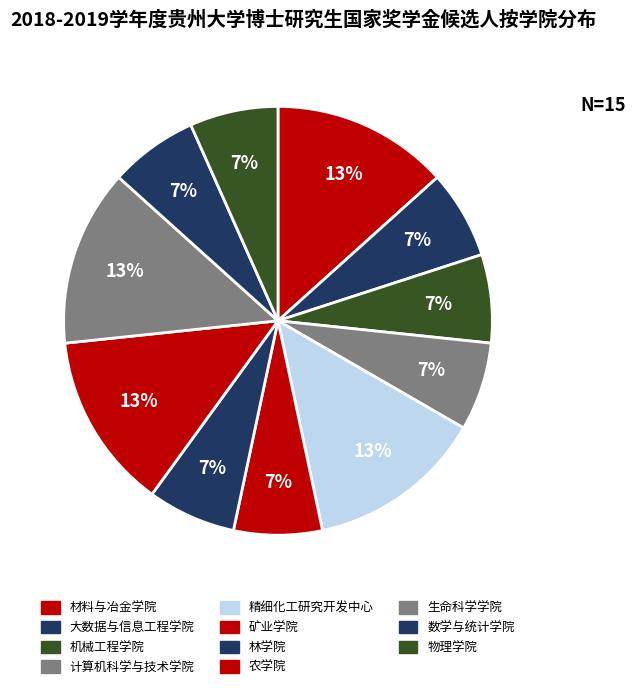

Which slice is the smallest?

大数据与信息工程学院